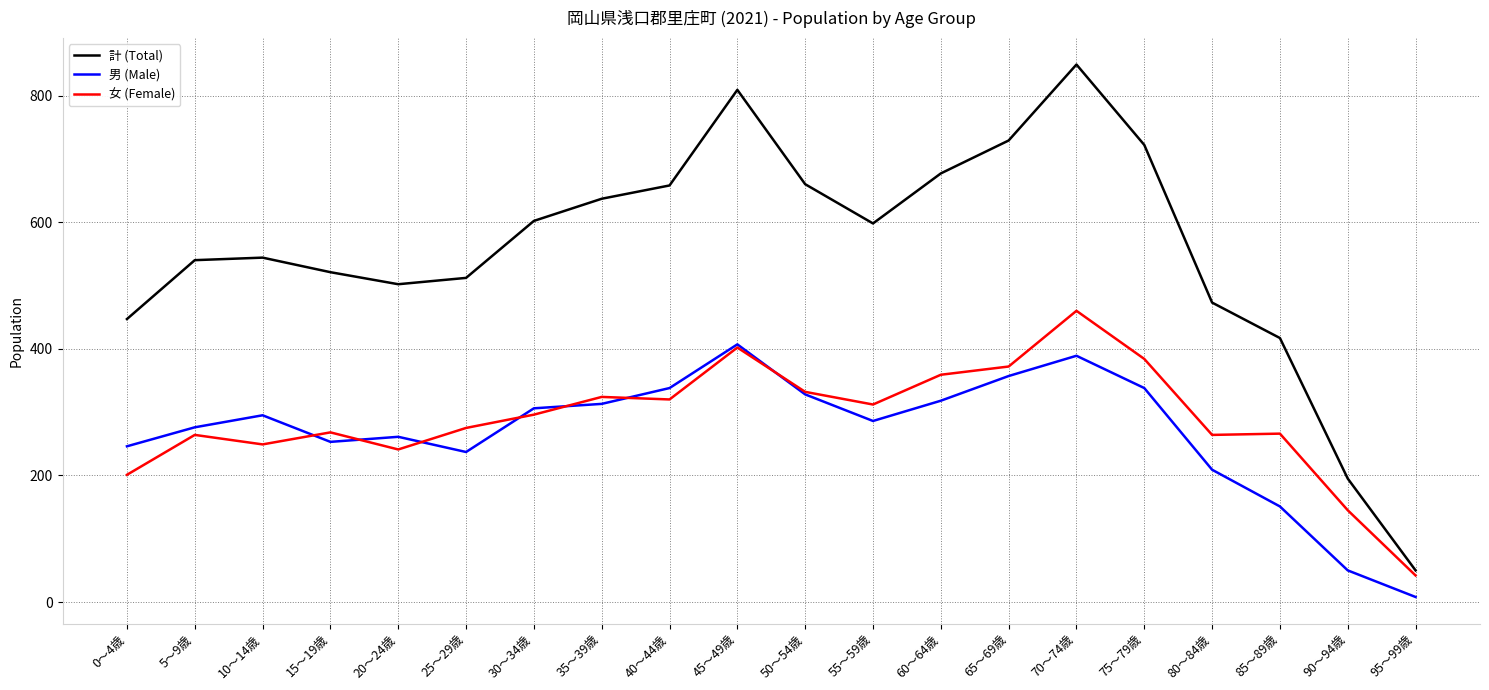

Which series has the largest total across all categories?

計 (Total)